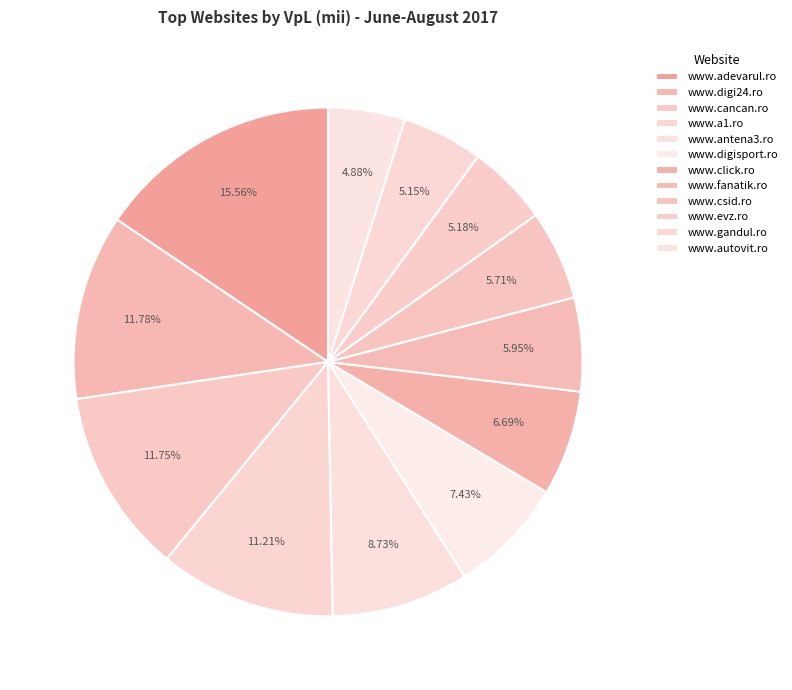

What is the smallest slice in the pie chart?

www.autovit.ro